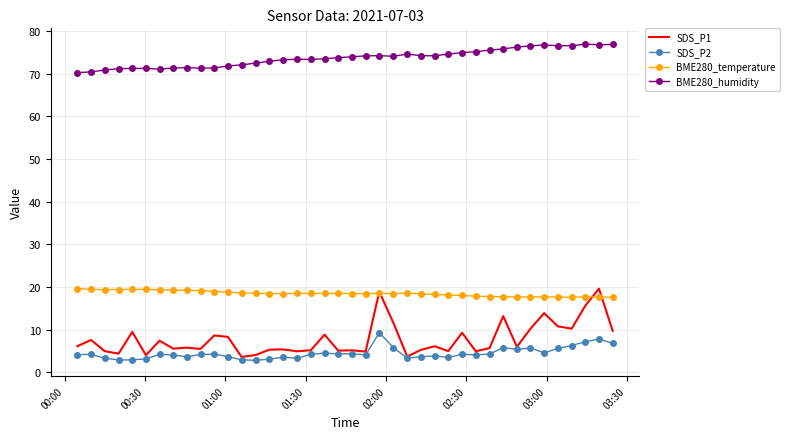

Which series has the largest total across all categories?

BME280_humidity